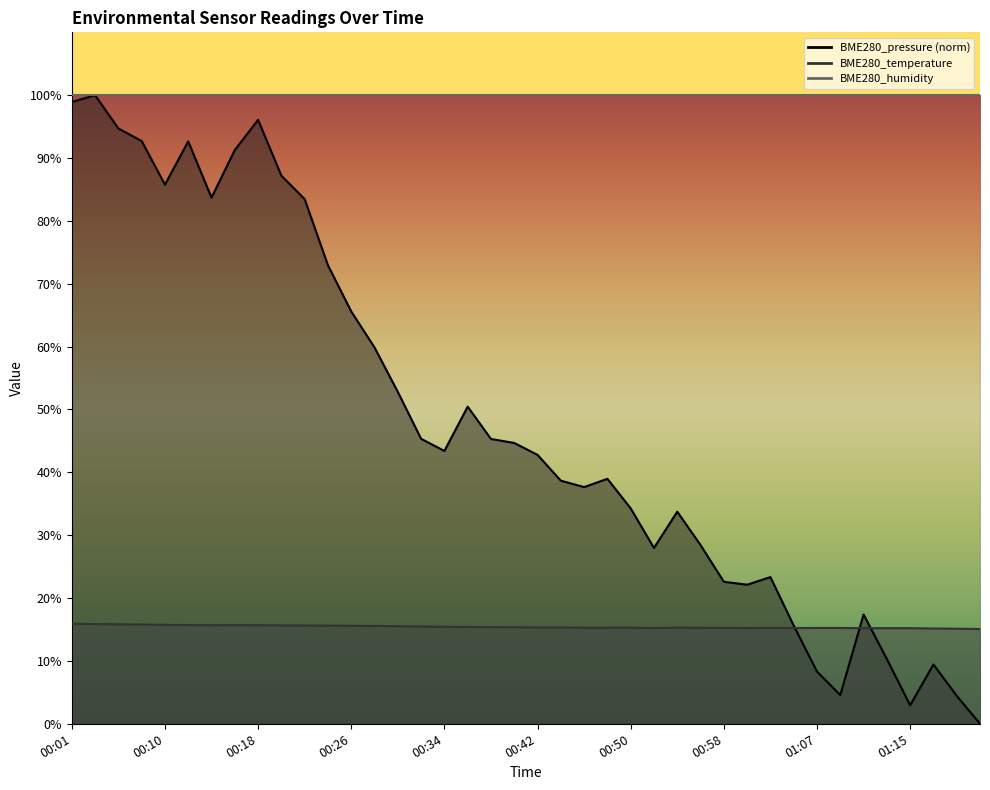

At how many categories does at least one series exceed 49?

16